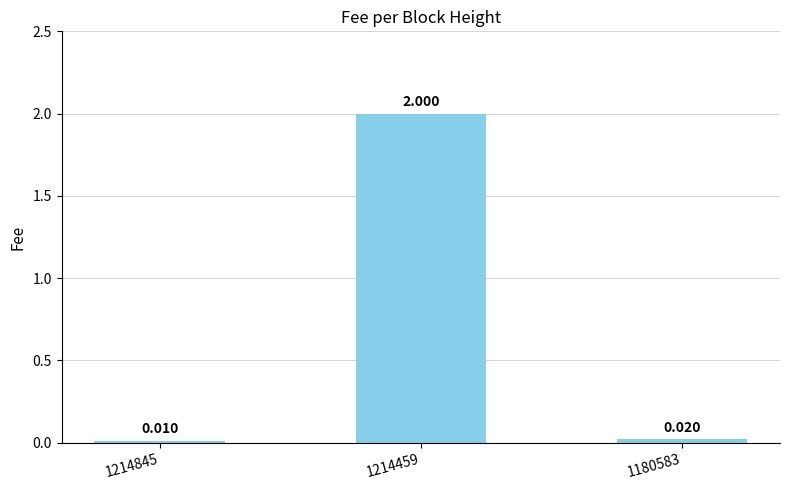

True or false: the data shows 0.0 at 1180583.

True